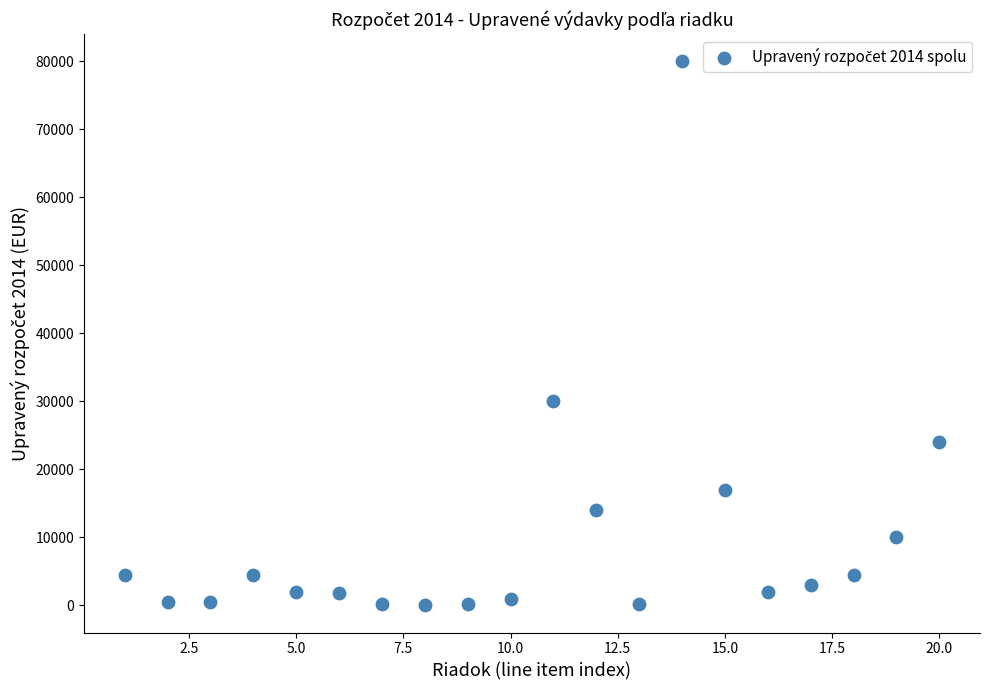

What Y value in the scatter plot is closest to 40000?

30000